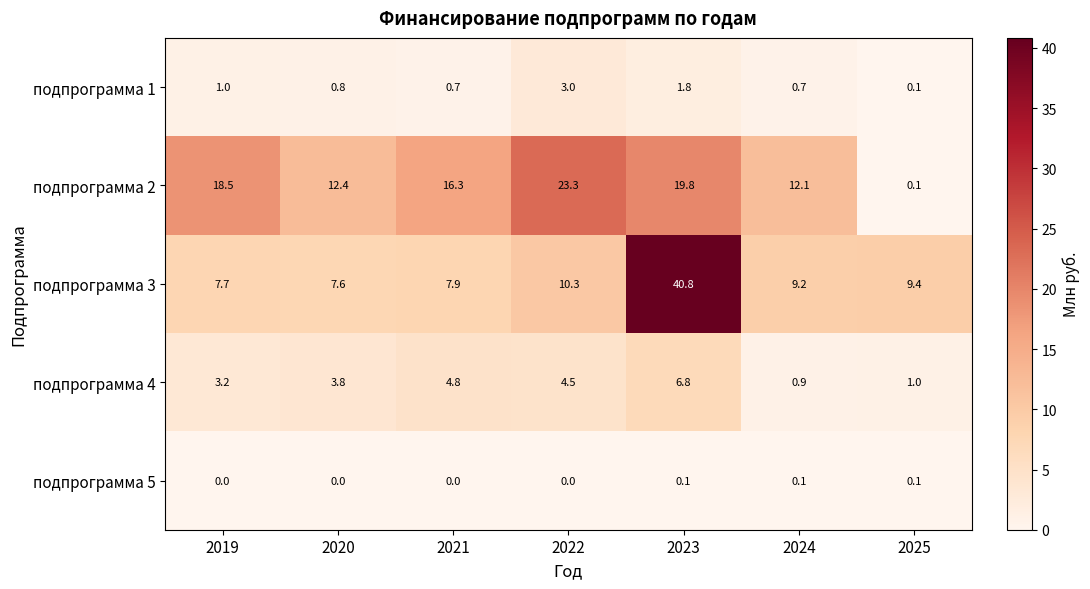

What value does the подпрограмма 3 series have at 2021?

7.9